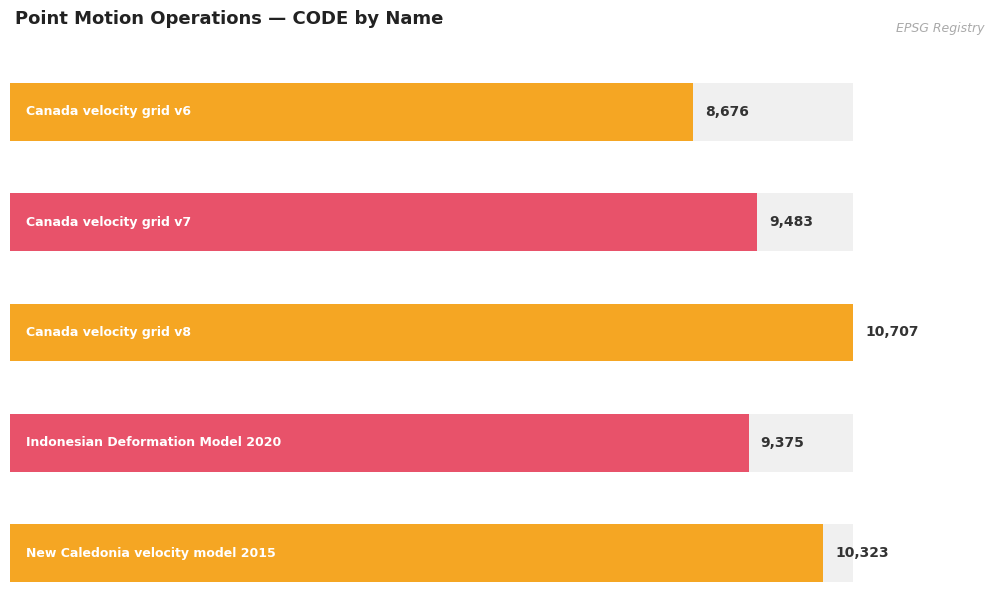

What is the difference between the maximum and second lowest values?

1332